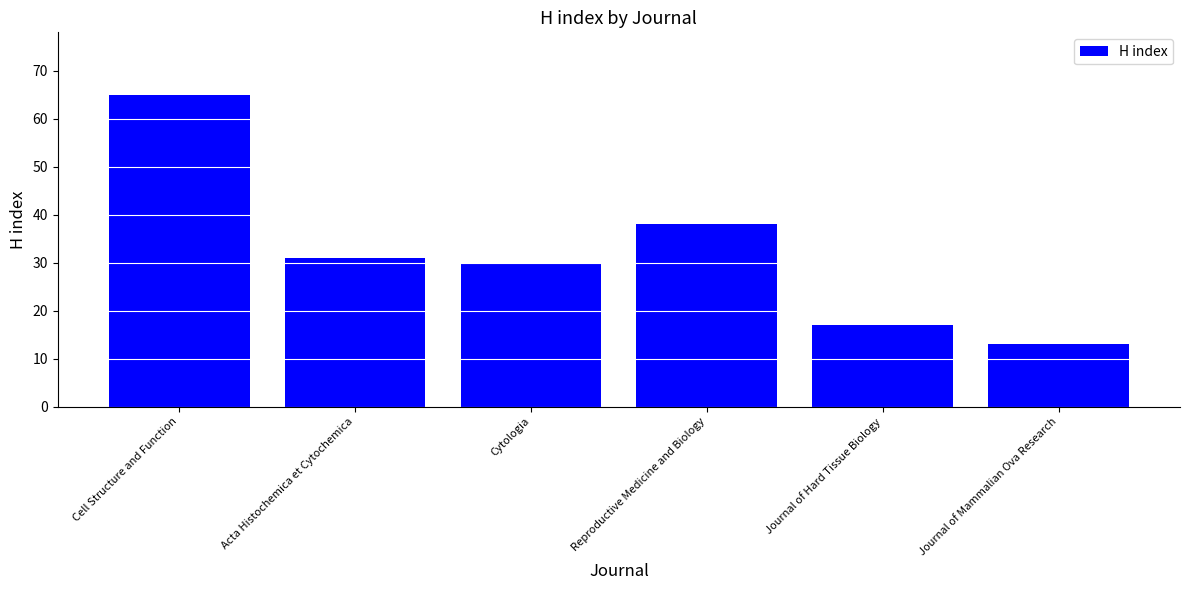

How many series are shown in this chart?

1